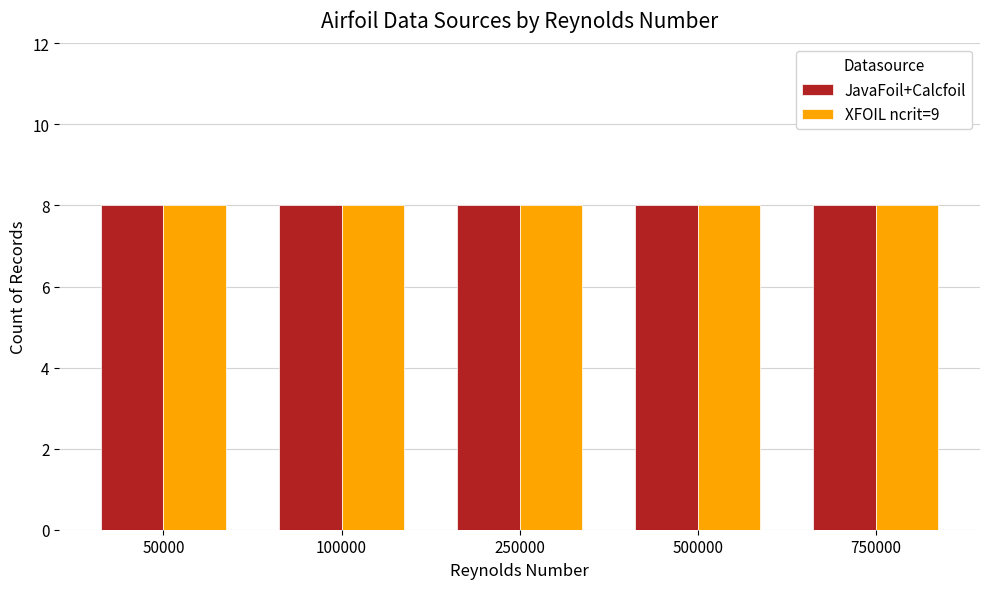

The JavaFoil+Calcfoil series shows 67632 at 50000. True or false?

False